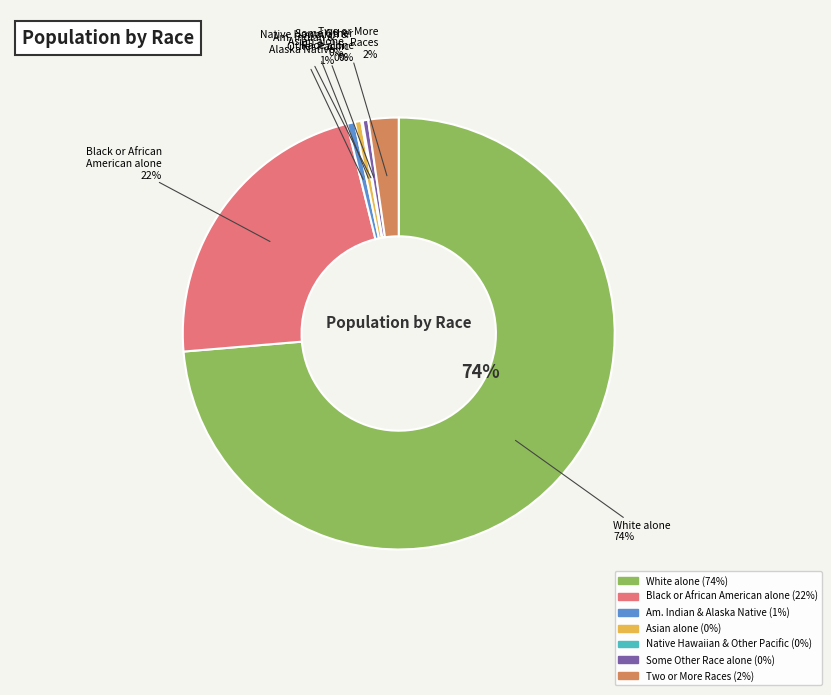

What is the largest slice in the pie chart?

White alone